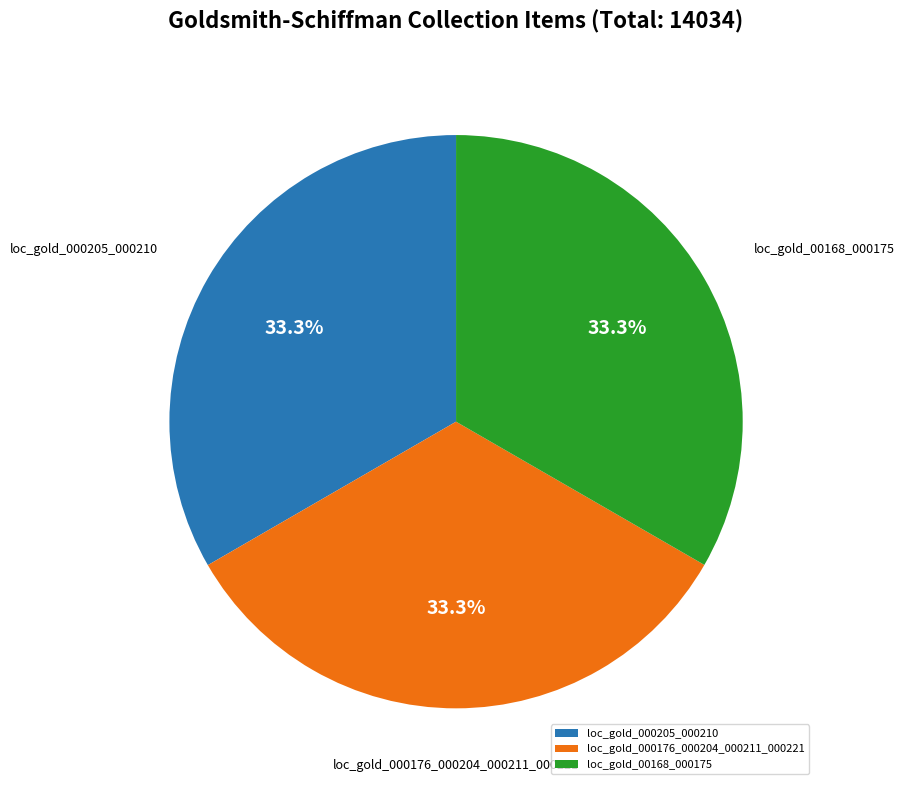

Count the number of slices in the pie.

3